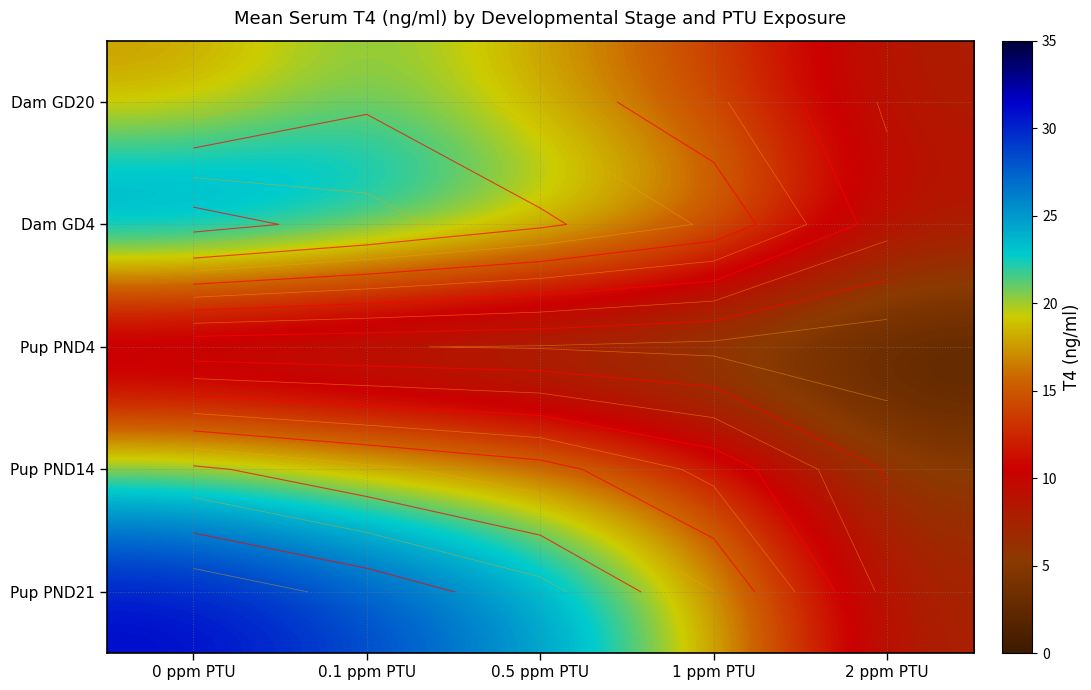

Which series has the widest spread of values?

Pup PND21